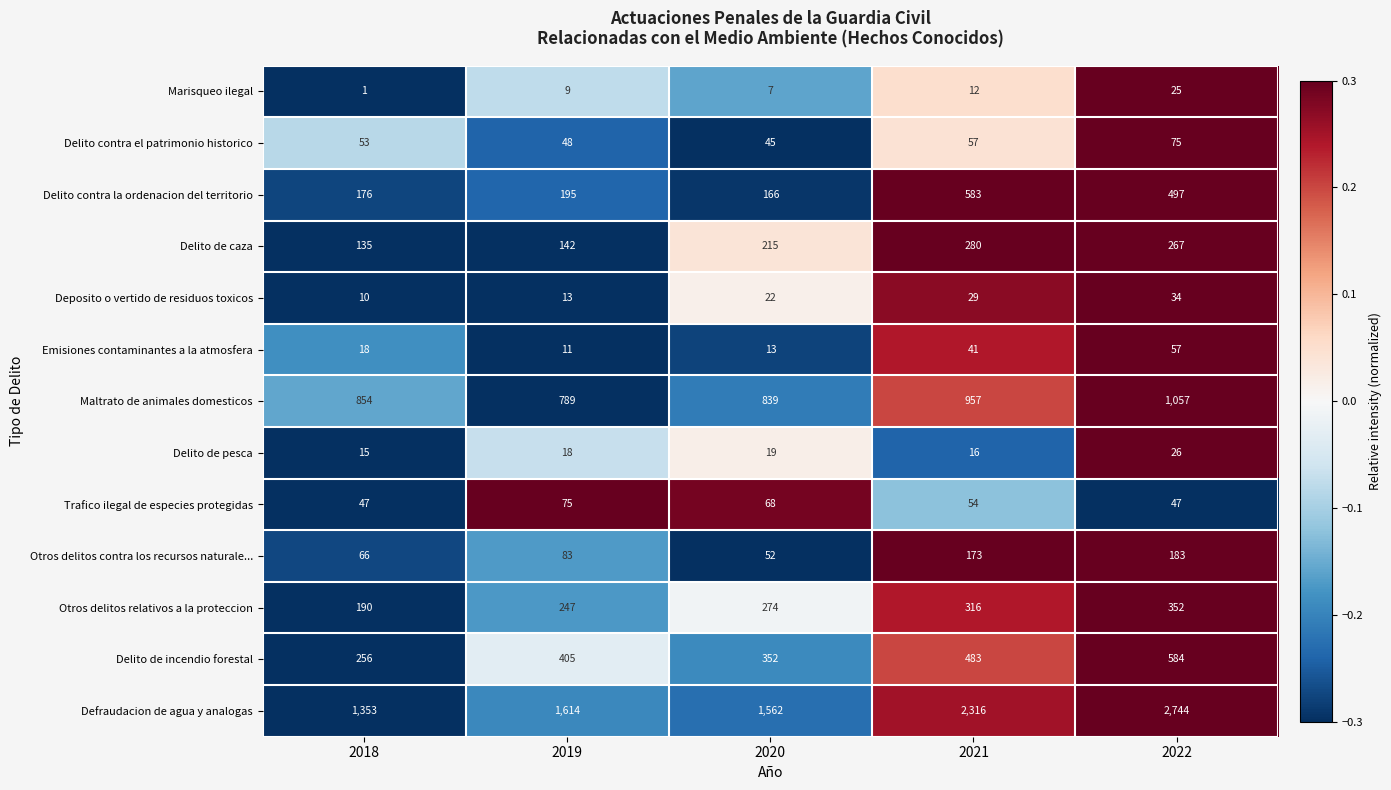

What is the average value of the Delito de incendio forestal series?

416